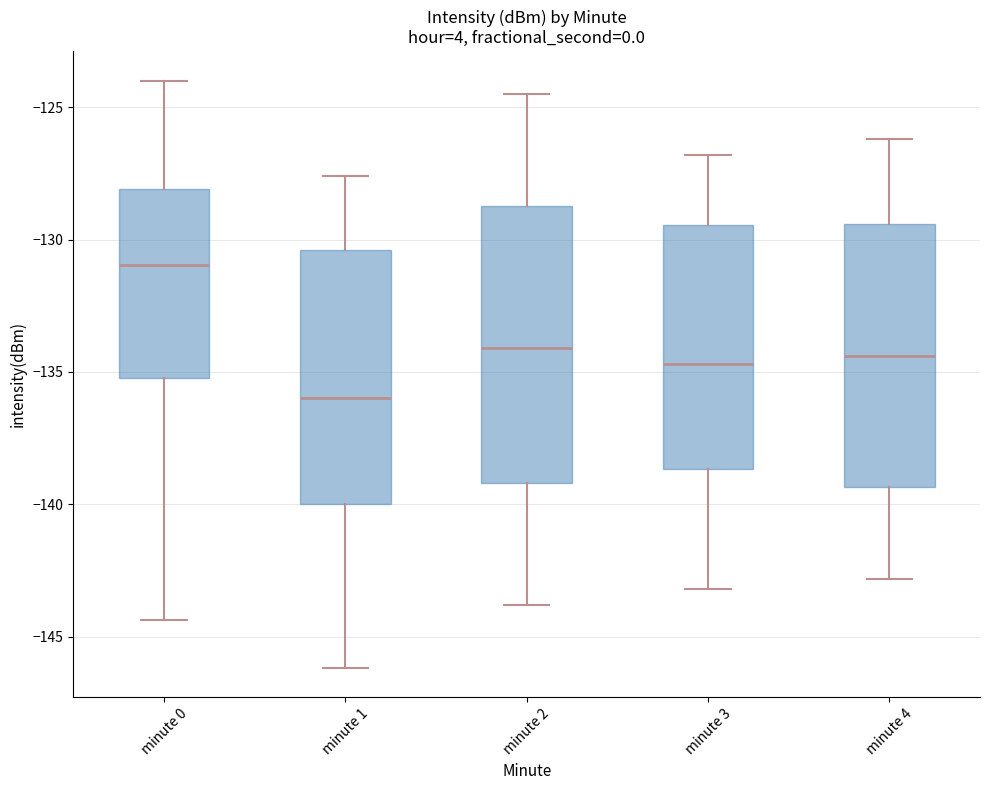

Which box has the highest median line?

minute 0